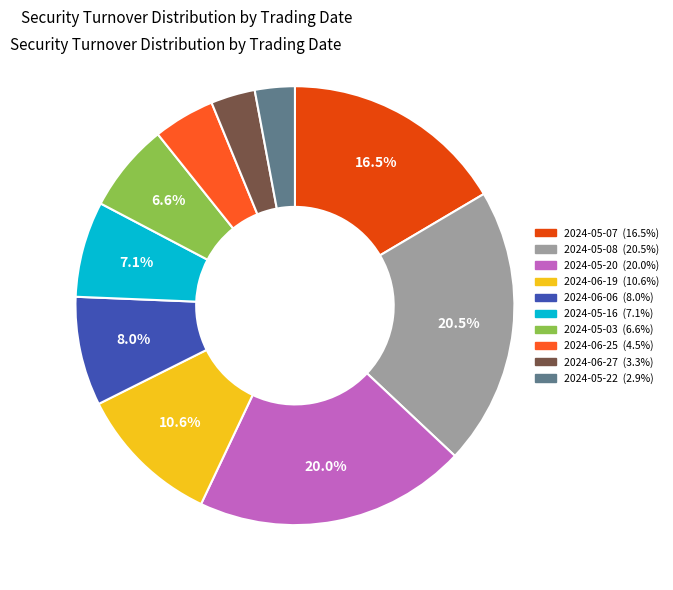

Which slice is the smallest?

2024-05-22